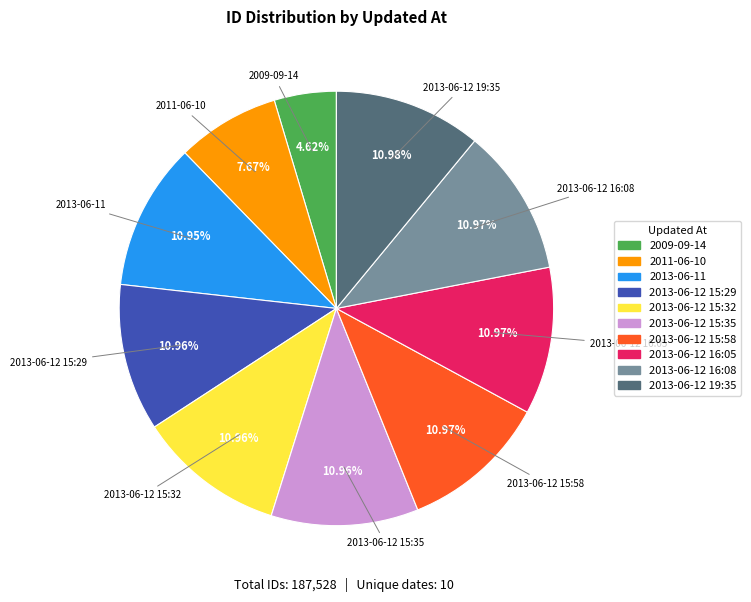

To the nearest percent, what is the average slice percentage?

10%